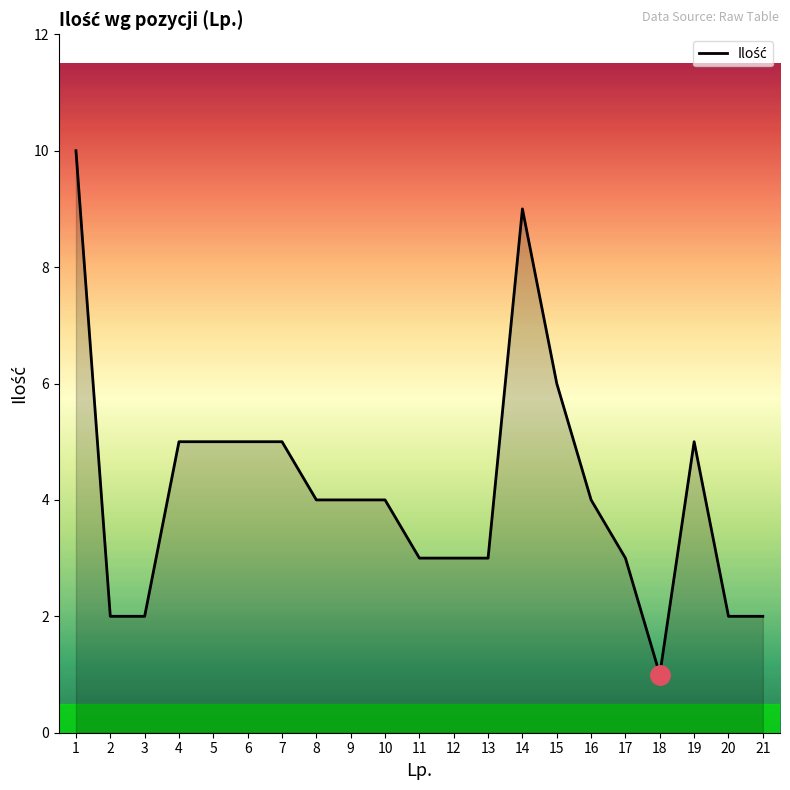

Reading left to right, what are all the values shown in this chart?

1=10	2=2	3=2	4=5	5=5	6=5	7=5	8=4	9=4	10=4	11=3	12=3	13=3	14=9	15=6	16=4	17=3	18=1	19=5	20=2	21=2